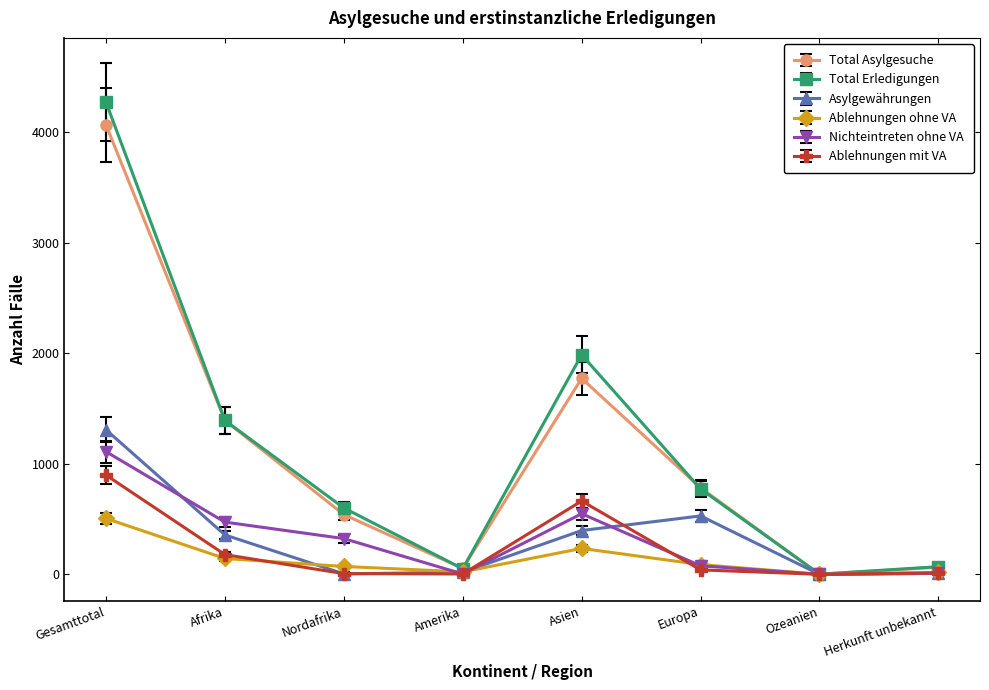

How many data points does each series have?

8